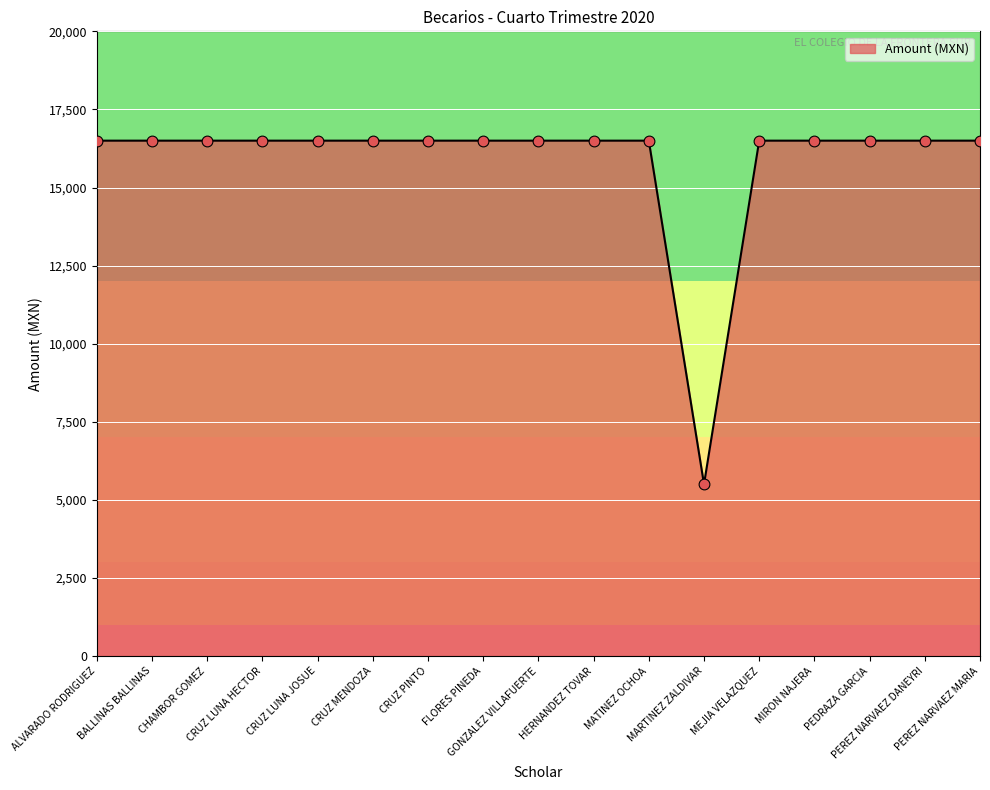

What is the ratio of the value at CRUZ PINTO to the value at MEJIA VELAZQUEZ?

1.0